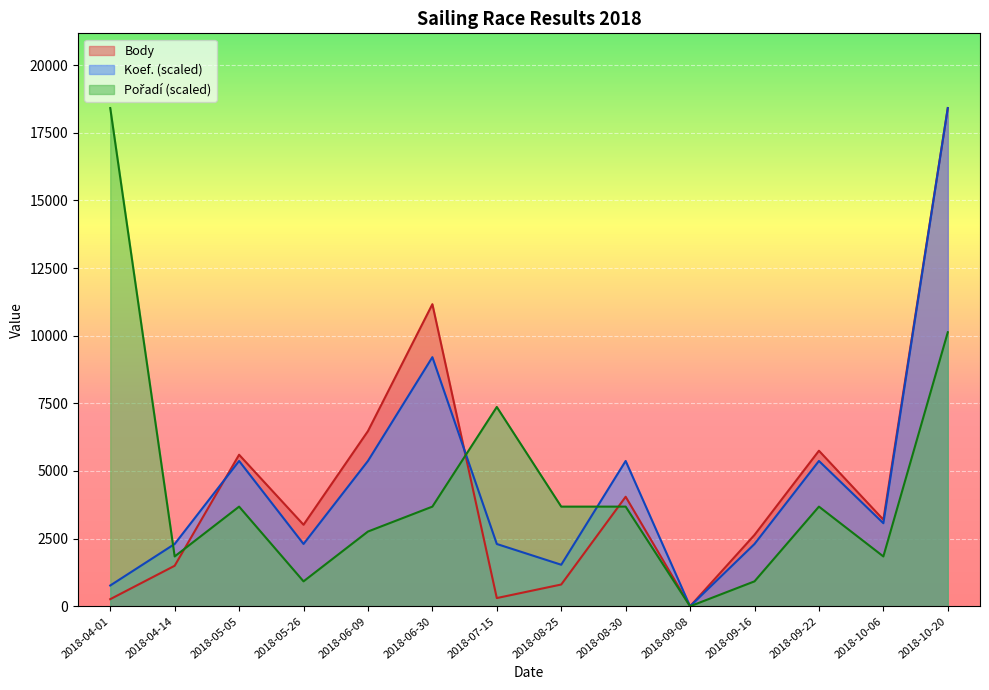

True or false: Pořadí has more than 1 interior local peaks.

True